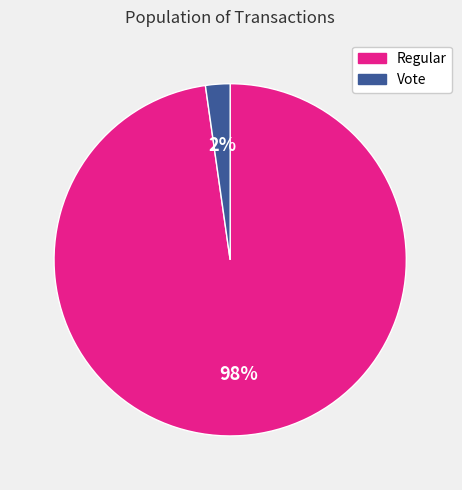

Is there a majority slice in this chart?

Yes